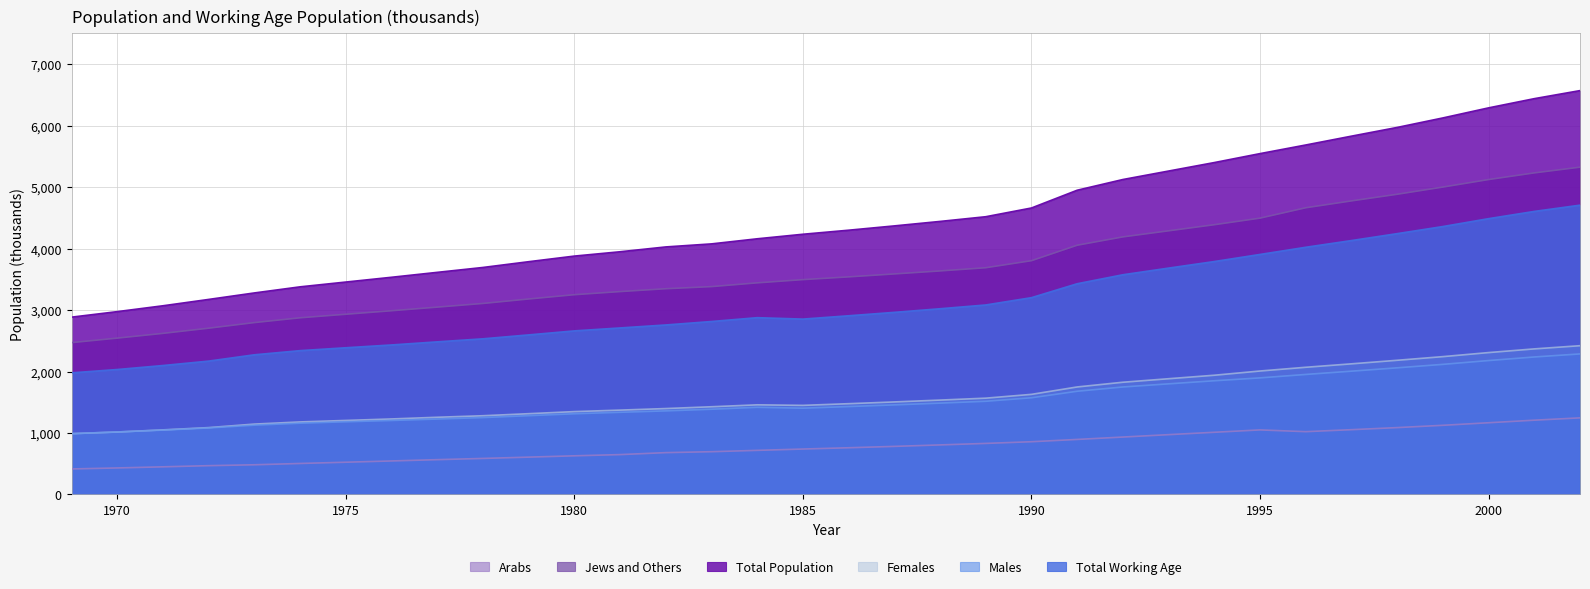

At which category is the sum across all series the highest?

2002